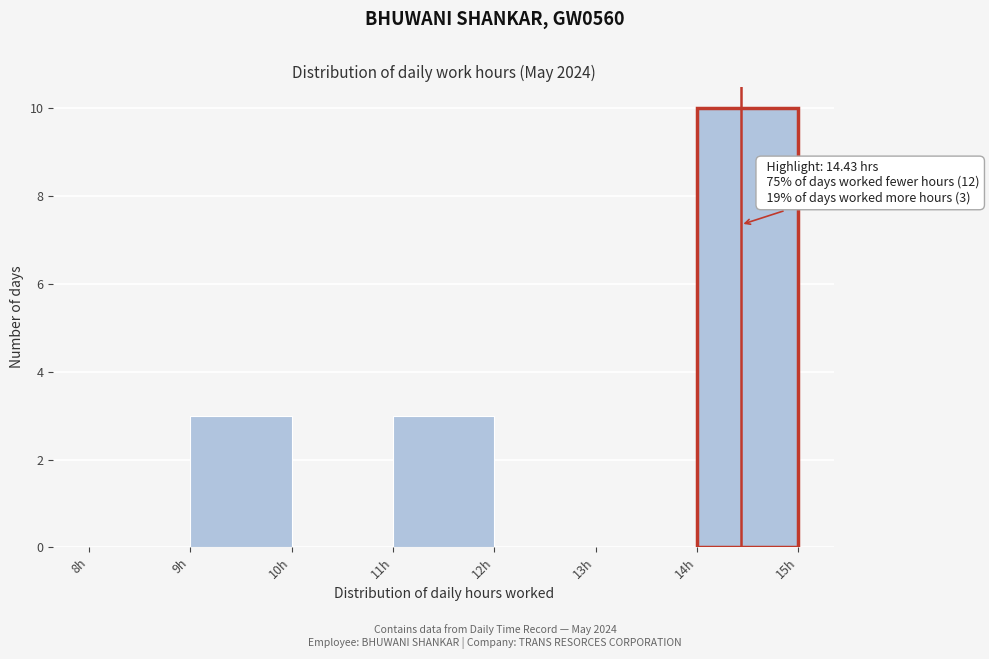

Over which range of the x-axis is the bar tallest?

14 to 15